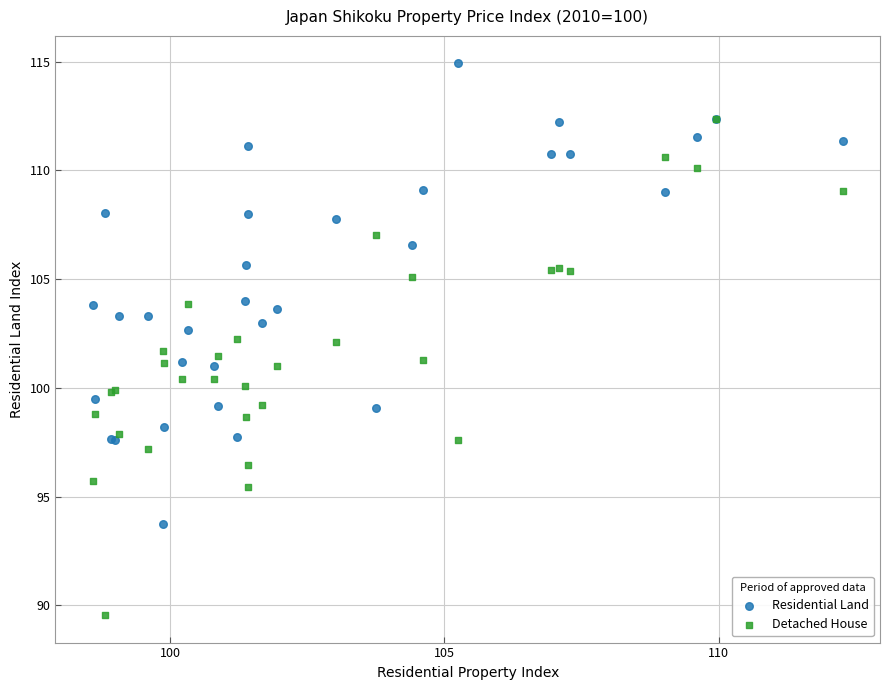

Which series reaches the minimum Y coordinate?

Detached House